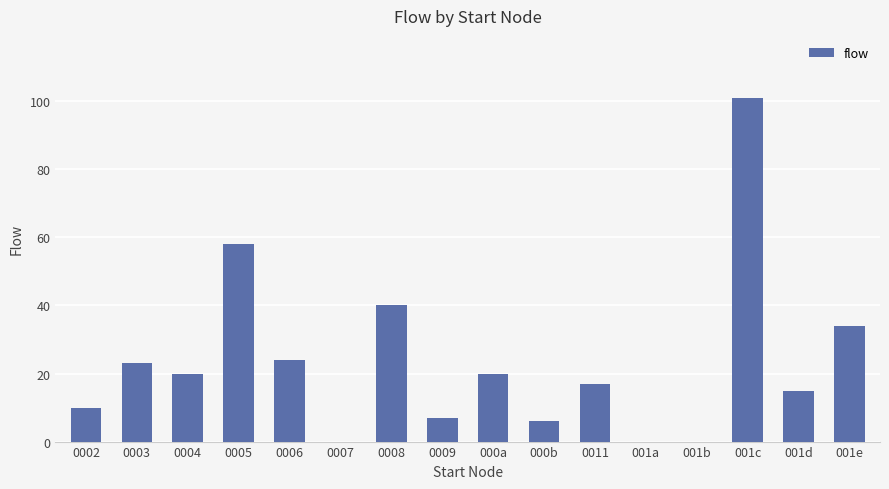

At which label does the data first exceed 20?

0003